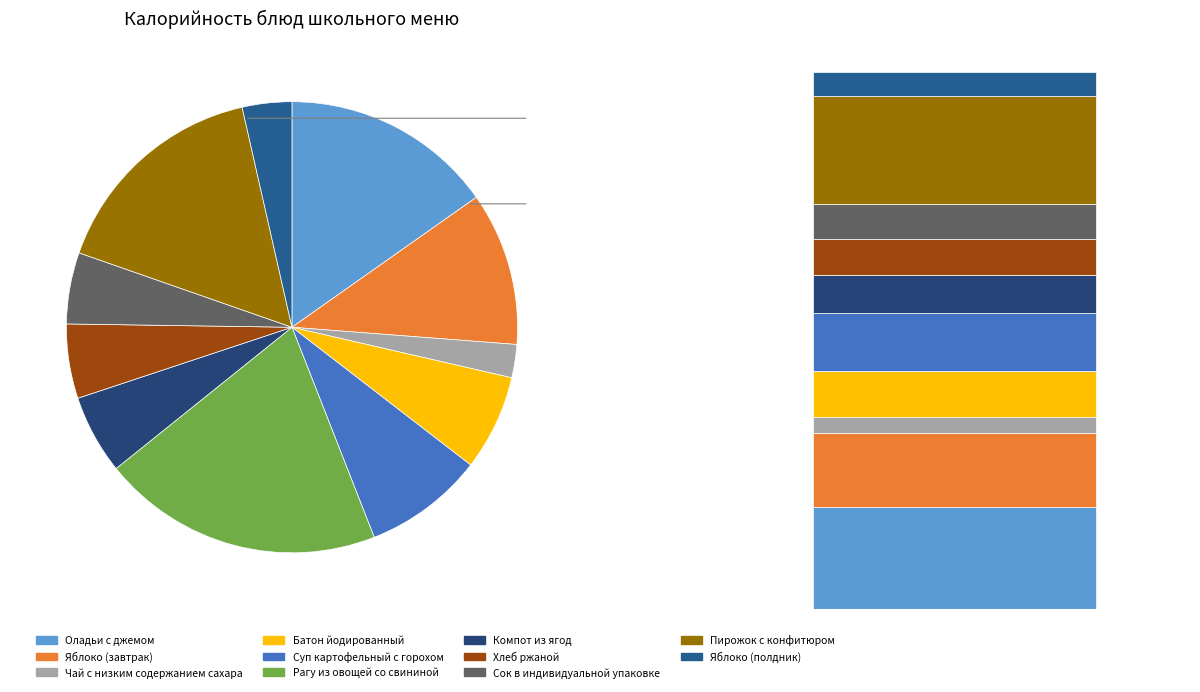

Does Рагу из овощей со свининой represent more than half of the total?

No